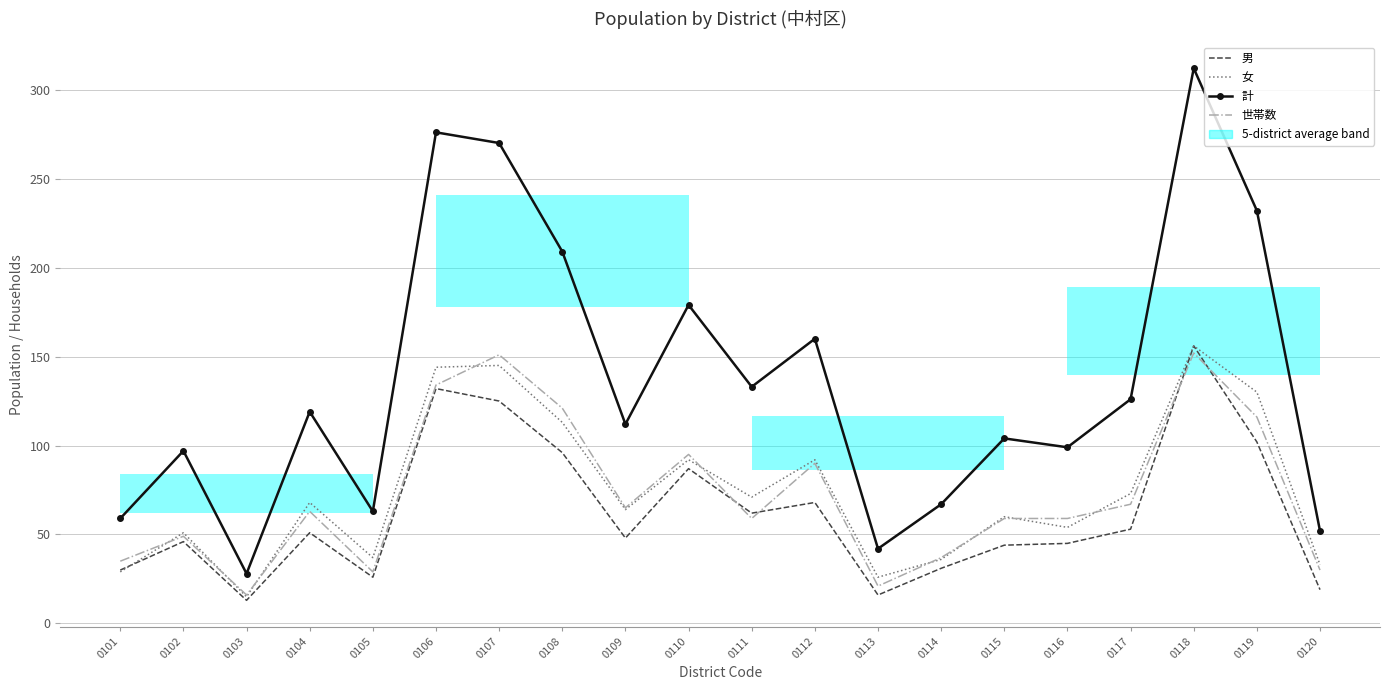

Which series has the largest total across all categories?

計